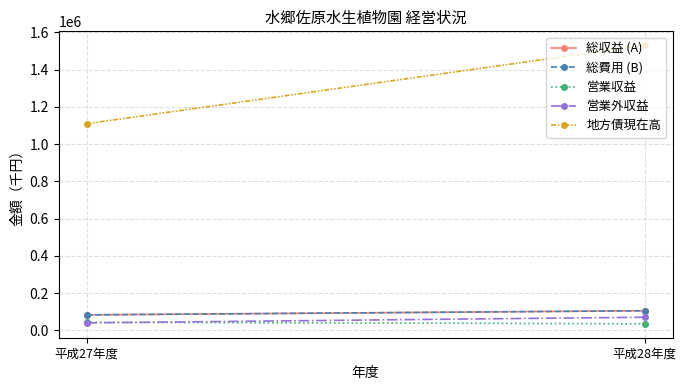

What is the value of the 総費用 (B) point at the 2nd from the left?

104853